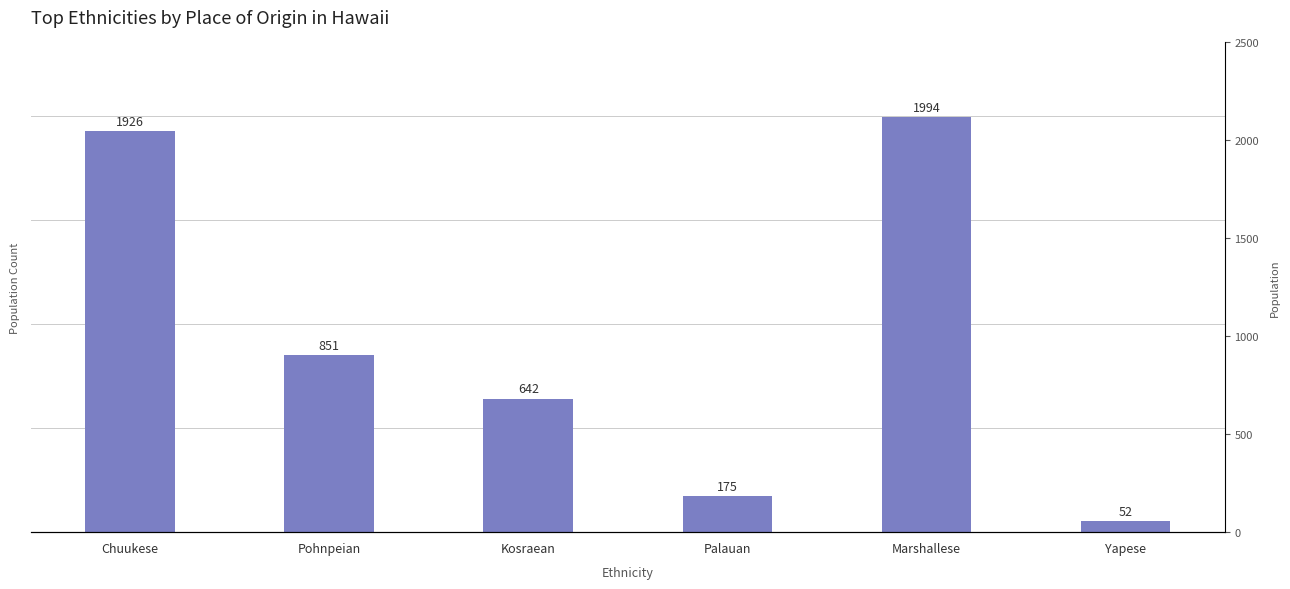

The value at Marshallese is 1345. True or false?

False